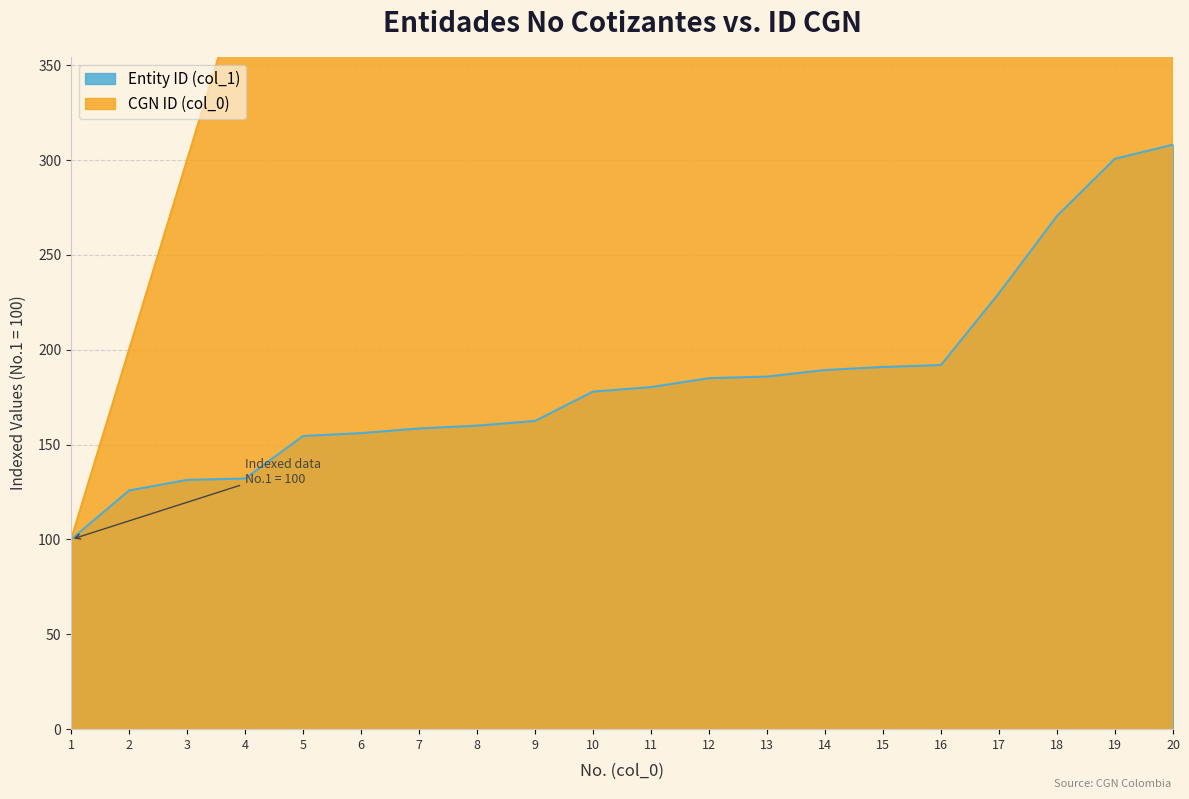

What is the maximum value shown in the chart?

2000.0